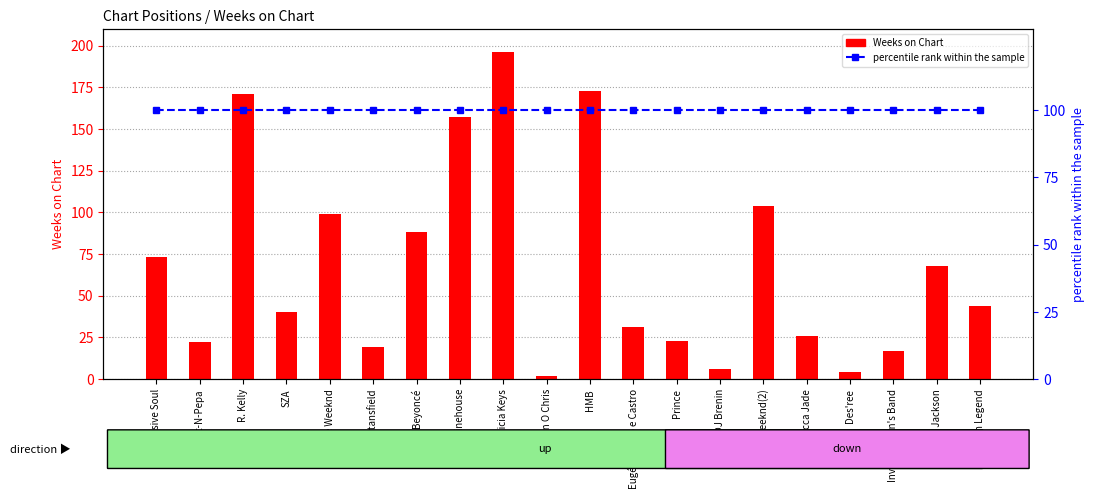

What are all the series names shown in the legend?

Weeks on Chart, percentile rank within the sample